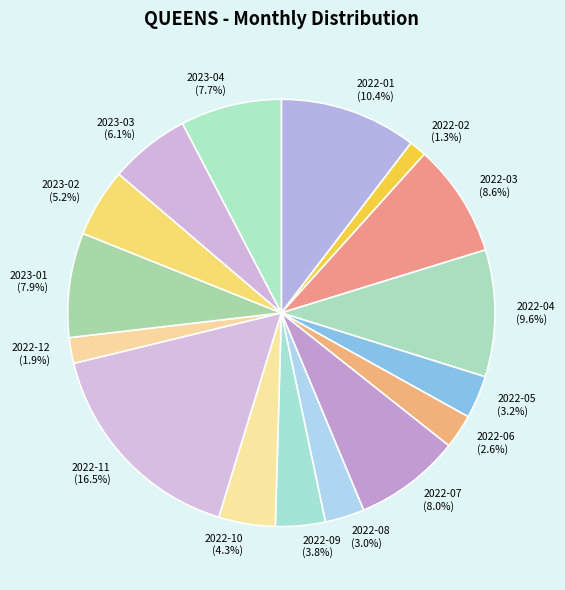

Does 2023-02 account for over 50% of the chart?

No